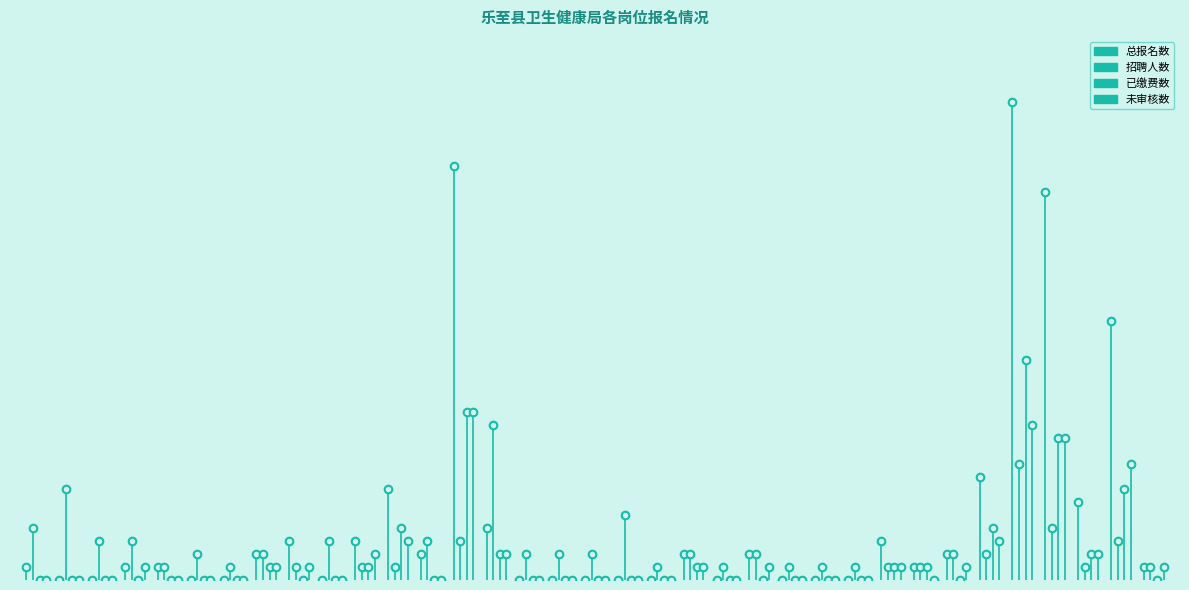

Which series contains the highest Y value?

招聘人数